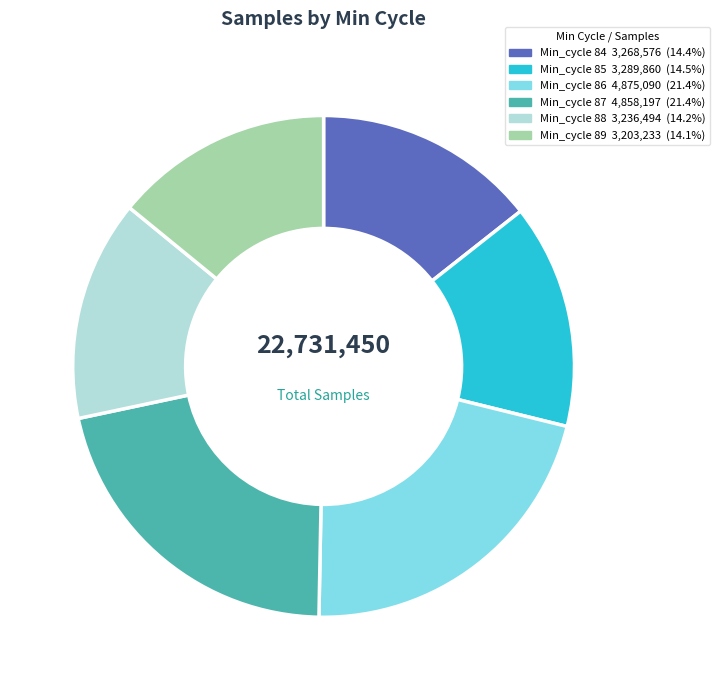

Is there any slice that represents more than half of the pie?

No